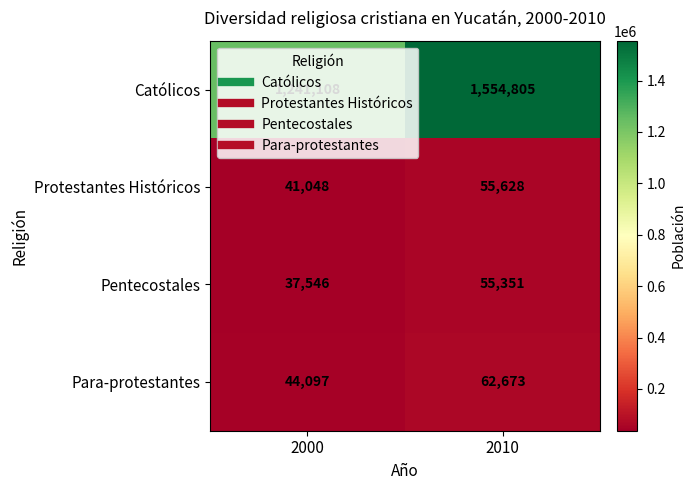

Count the number of data series in this chart.

4